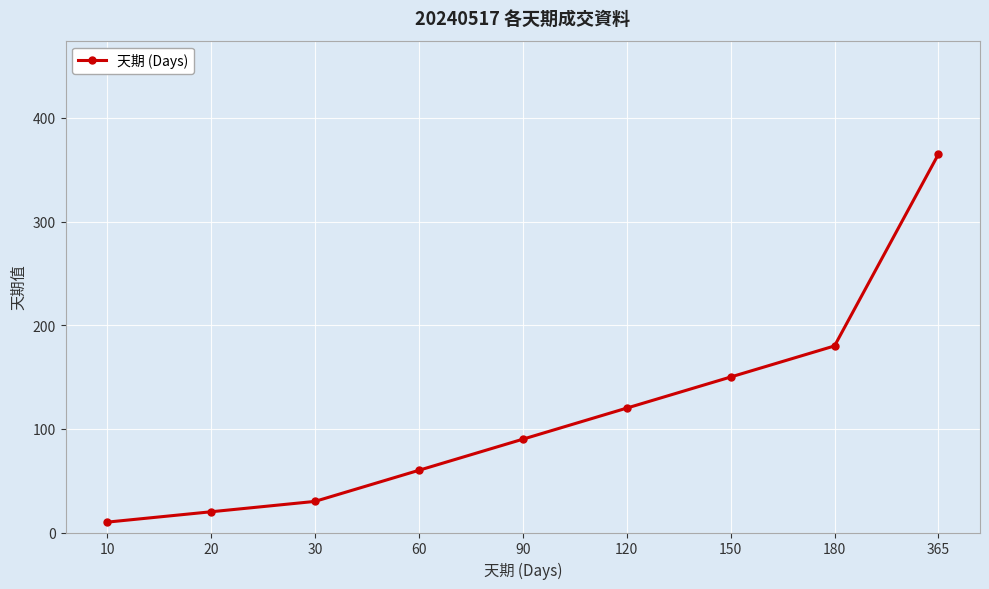

True or false: the data has more than 0 interior local peaks.

False